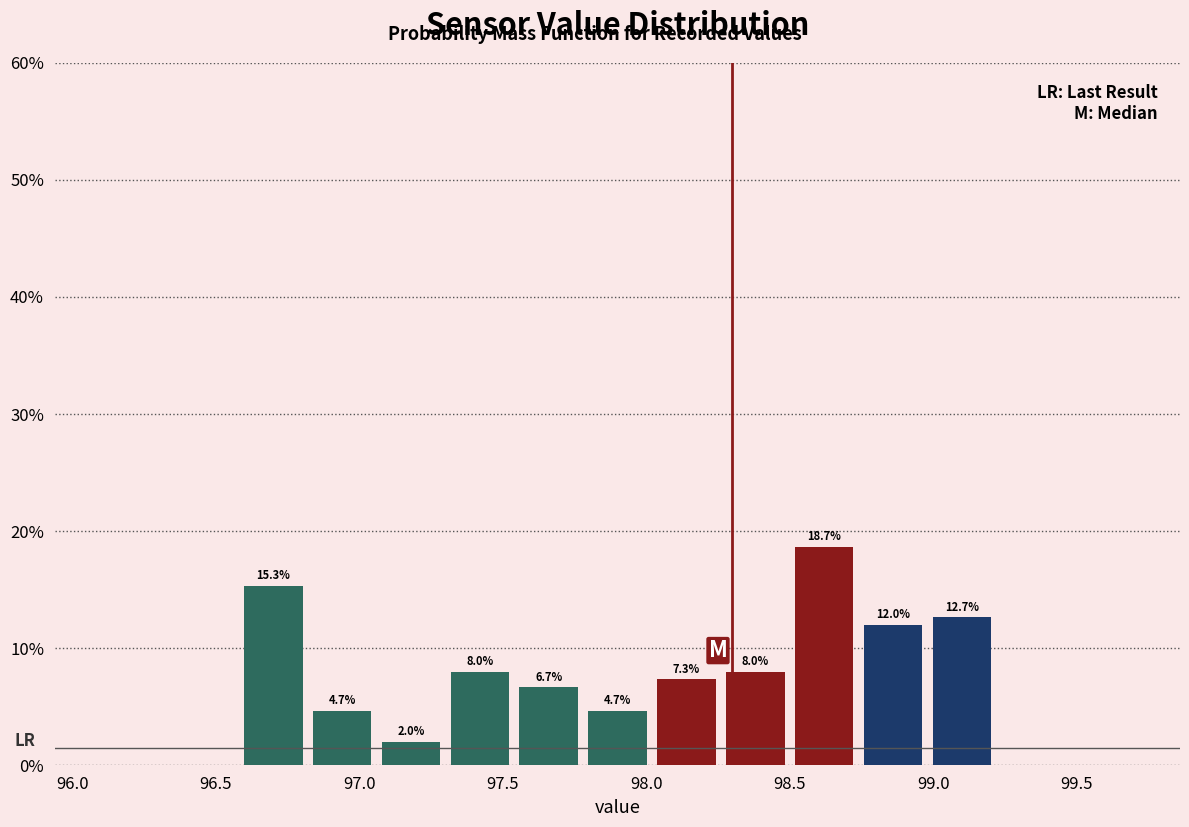

Over which range of the x-axis is the bar tallest?

98.50 to 98.74